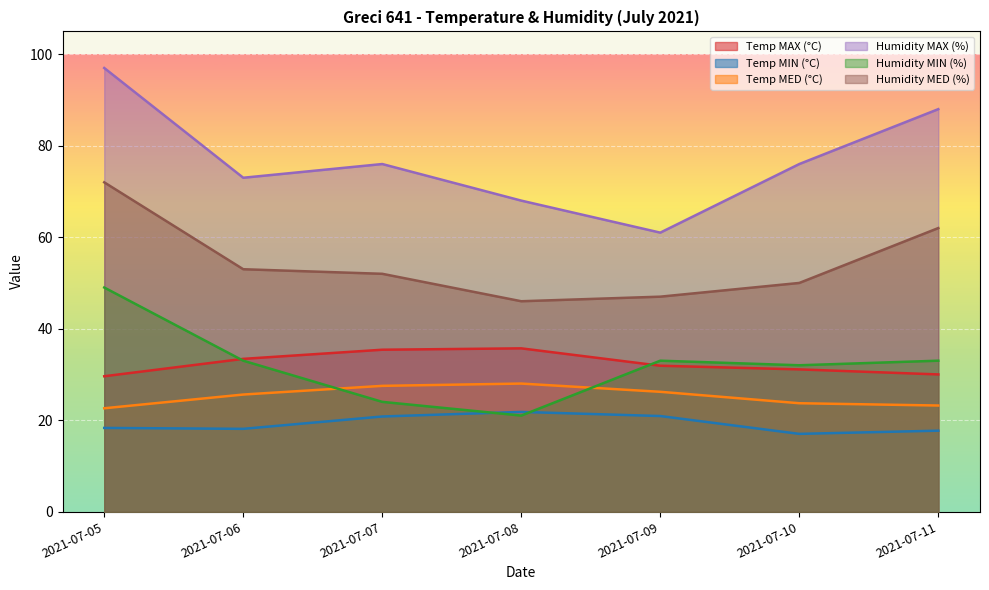

What are all the series names shown in the legend?

Temp MAX (°C), Temp MIN (°C), Temp MED (°C), Humidity MAX (%), Humidity MIN (%), Humidity MED (%)